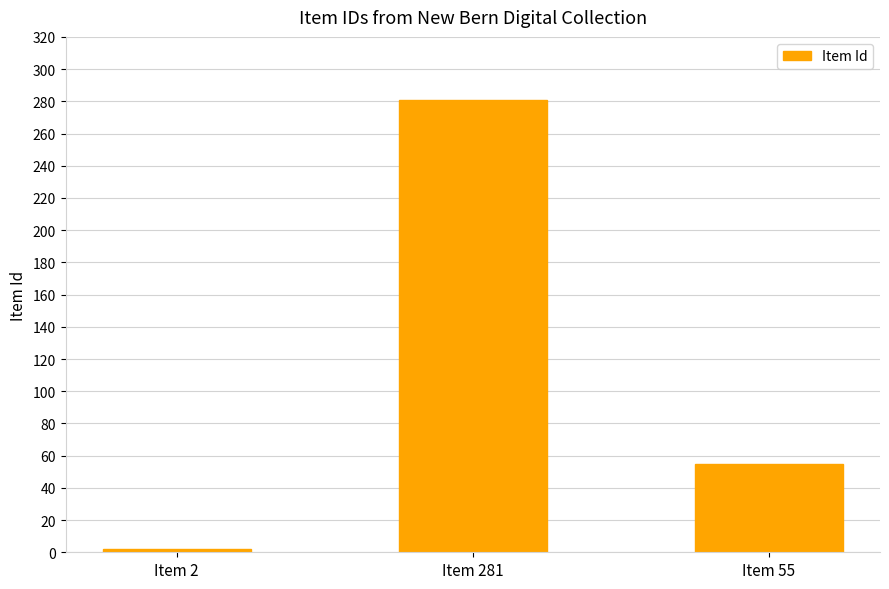

Is it true that the value at Item 281 is 281?

True